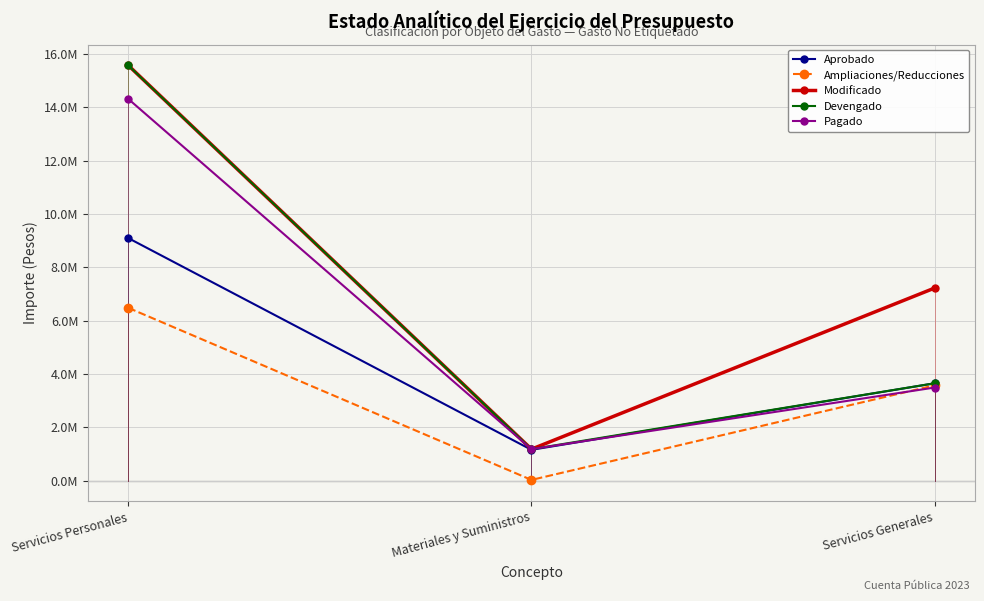

Does the chart have visible grid lines?

Yes